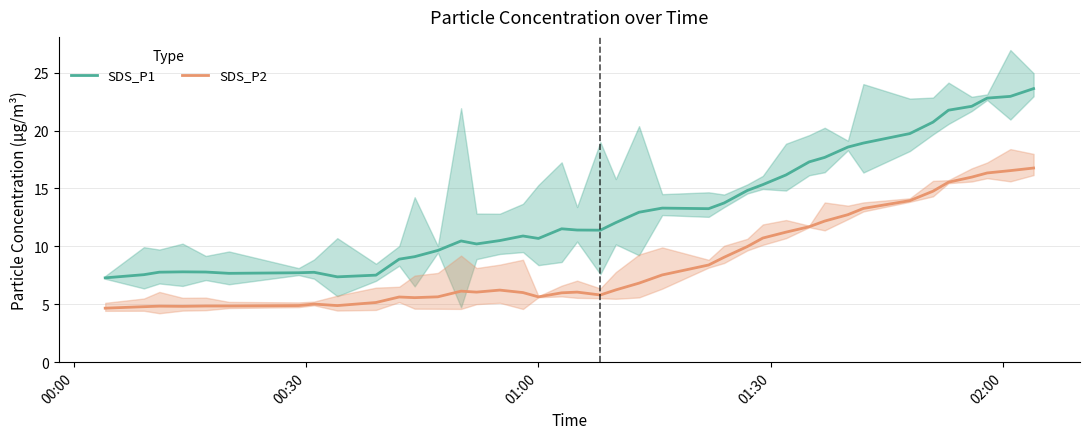

What is the difference between the second highest and second lowest values in the SDS_P1 series?

15.6